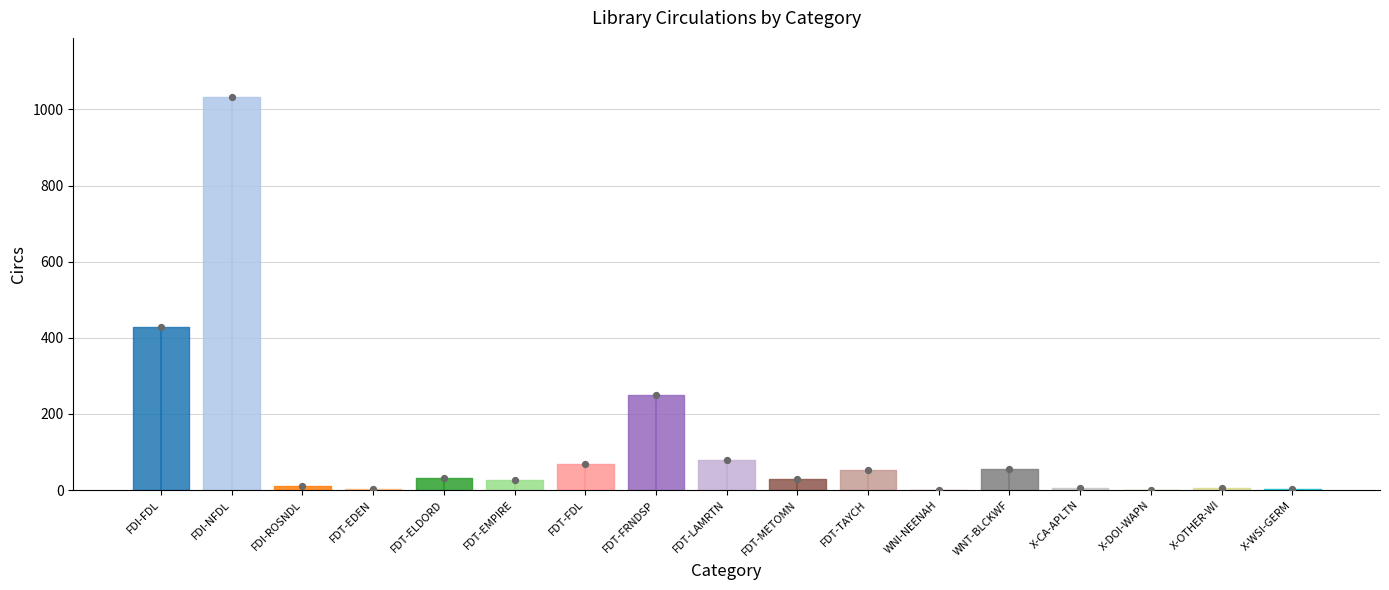

Between FDT-ELDORD and FDT-TAYCH, which is larger?

FDT-TAYCH